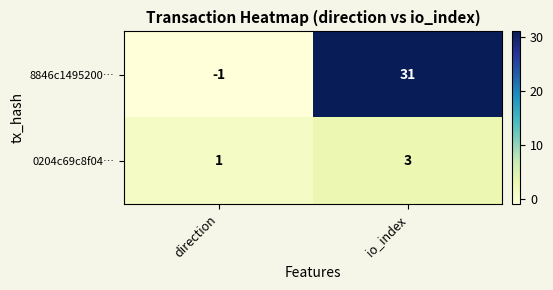

At how many categories does at least one series exceed 4?

1